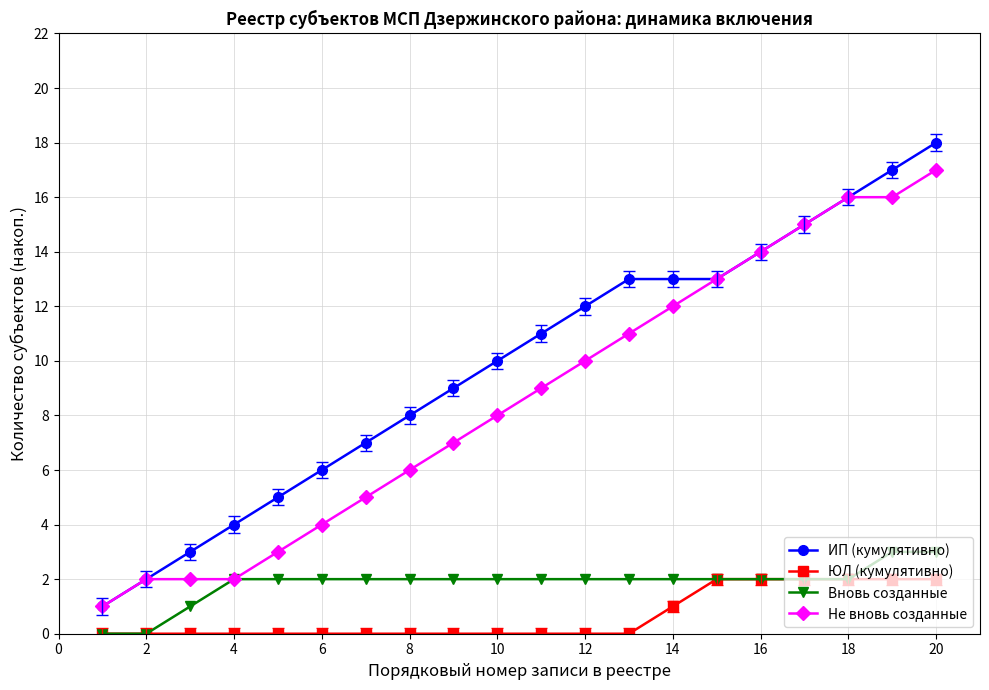

Does the chart display data point markers on the line(s)?

Yes